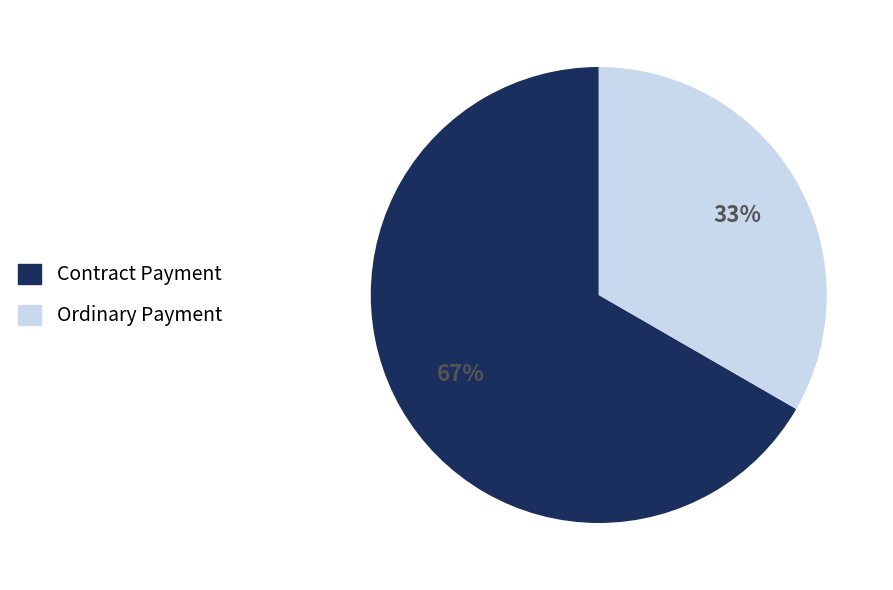

Which category has the smallest portion of the pie?

Ordinary Payment